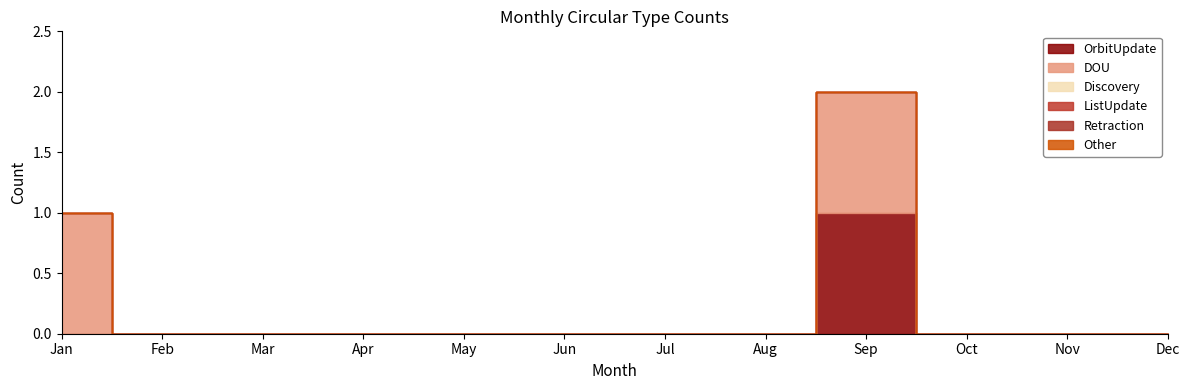

The value of Other at Sep is 0. True or false?

True